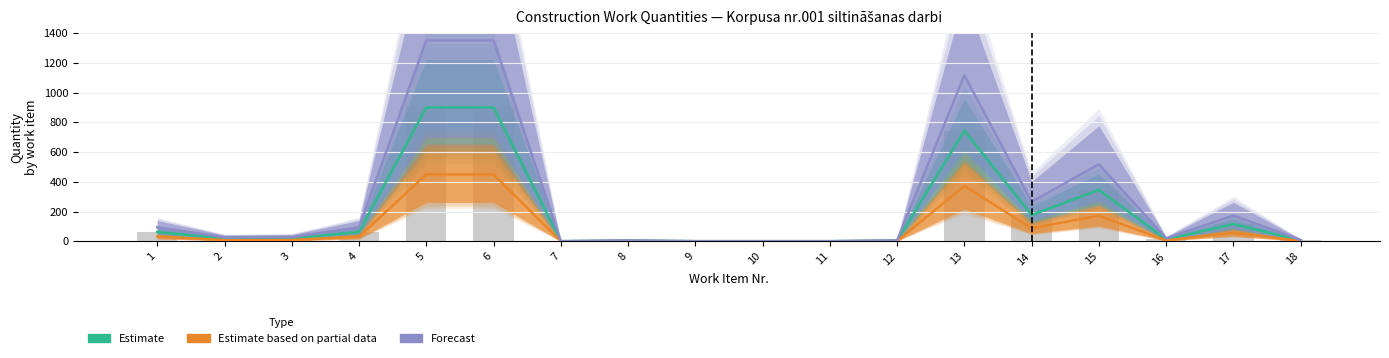

What is the total value across all series at 2?

54.1